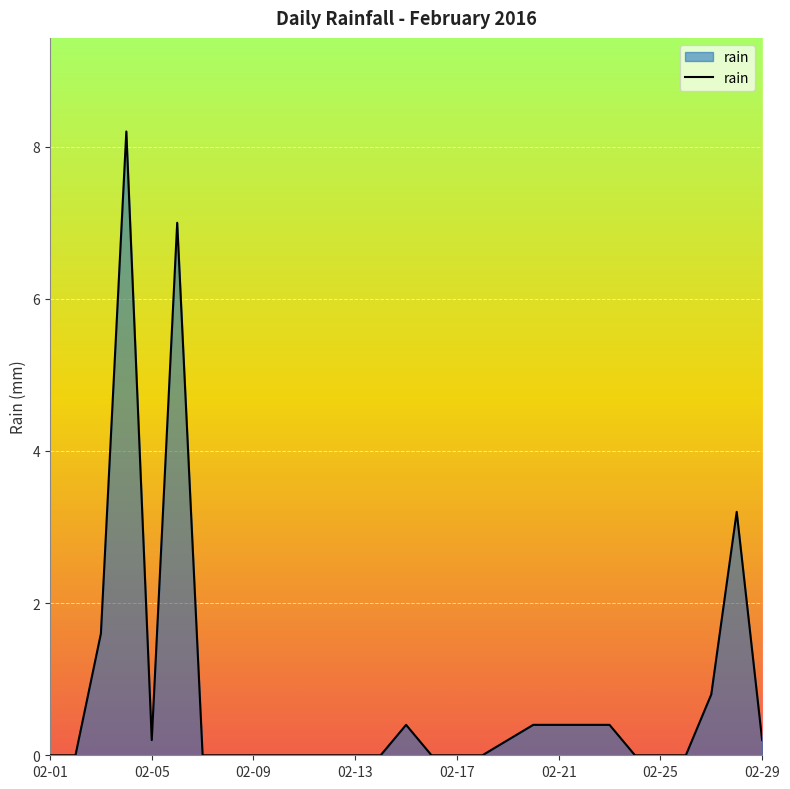

What is the difference between the maximum and minimum values?

8.2